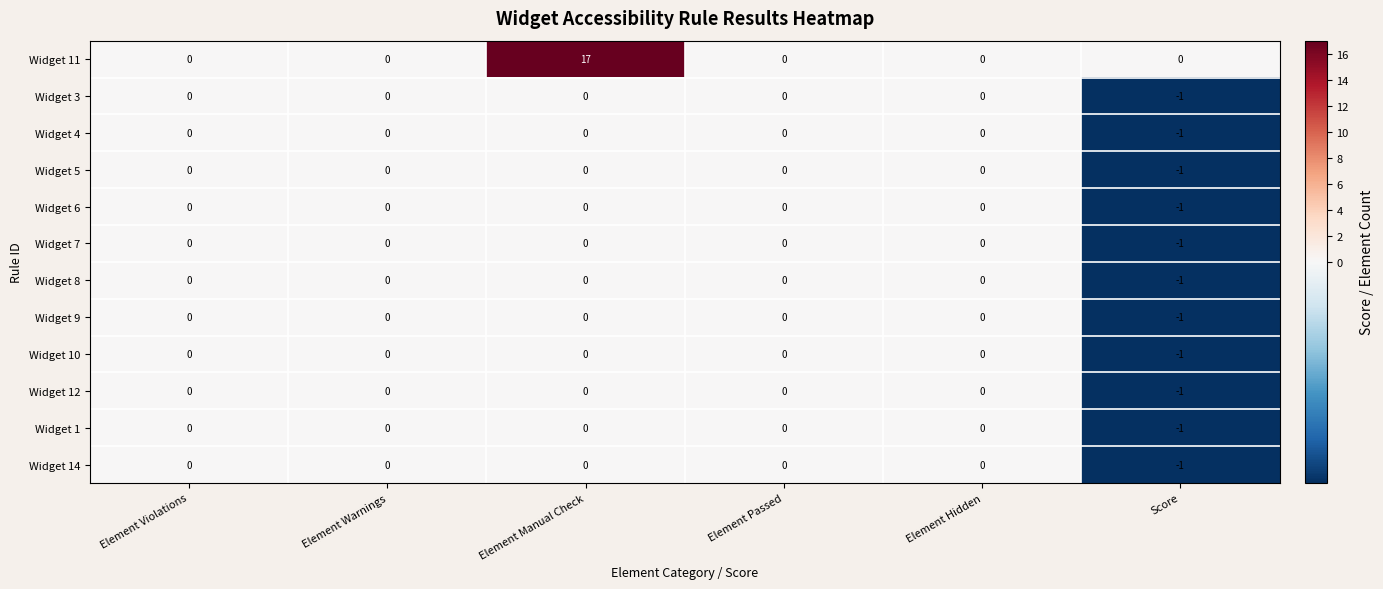

How many values in the Widget 6 series are below 0?

1